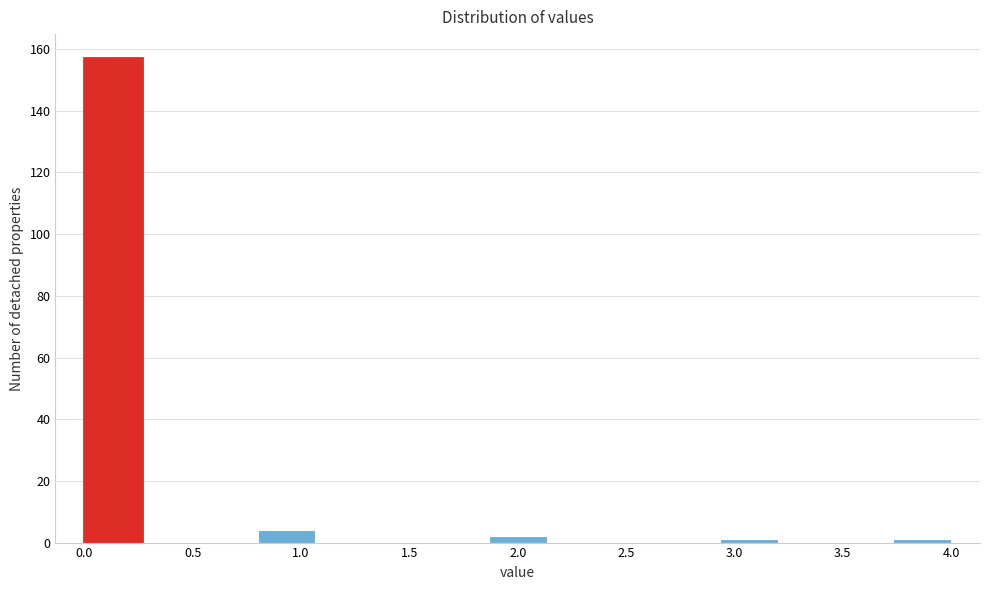

Over which range of the x-axis is the bar tallest?

0.00 to 0.25